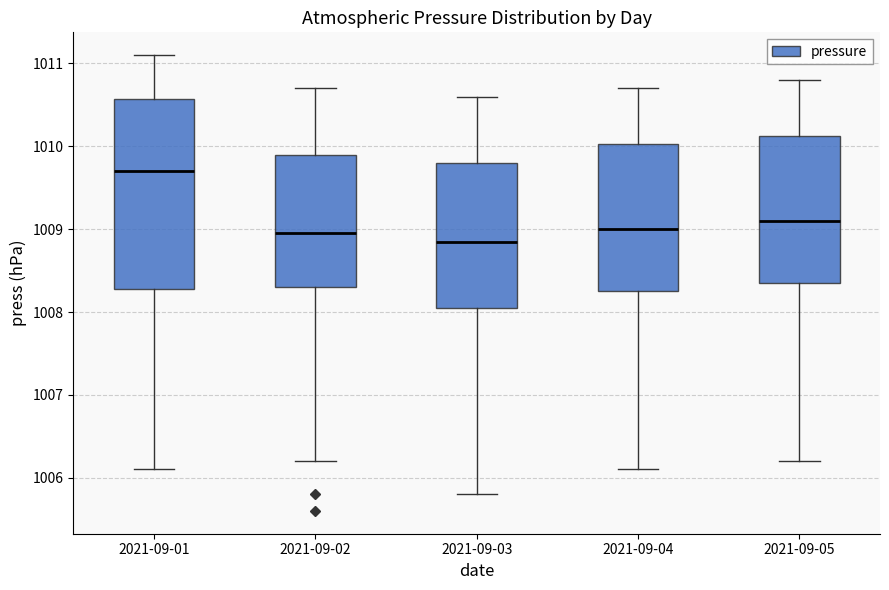

Which box's median line is the lowest?

2021-09-03